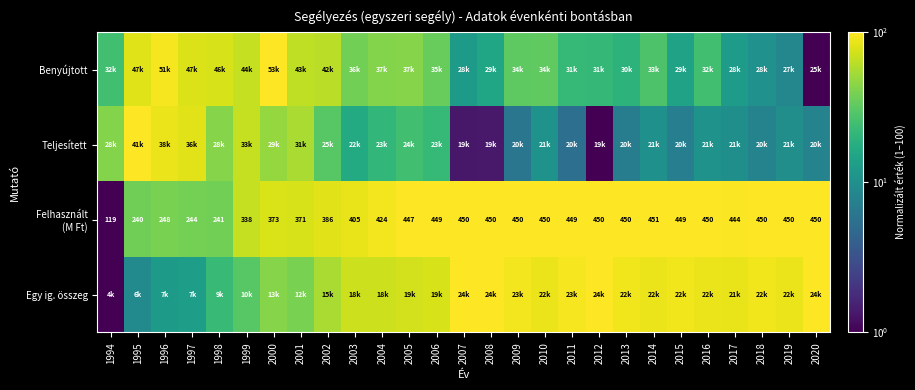

What is the maximum value shown in the chart?

100.0